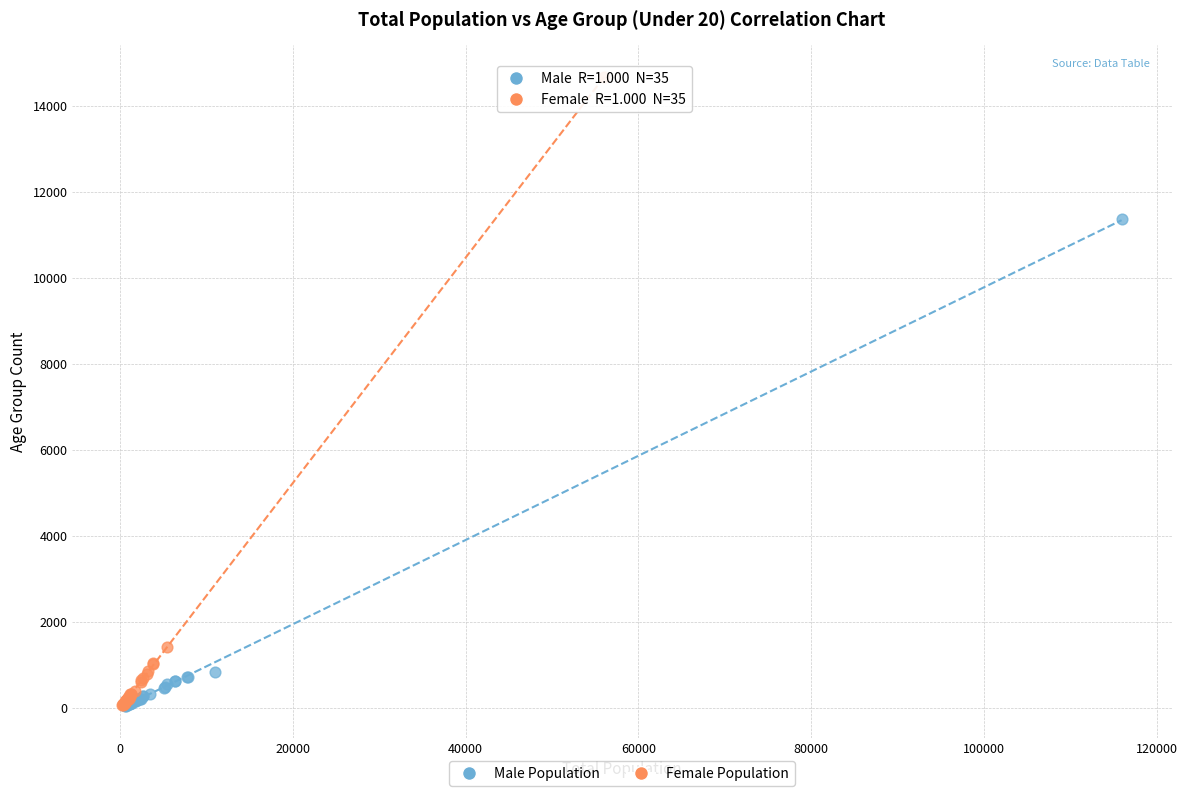

Which series has the widest spread of Y values?

Female Population